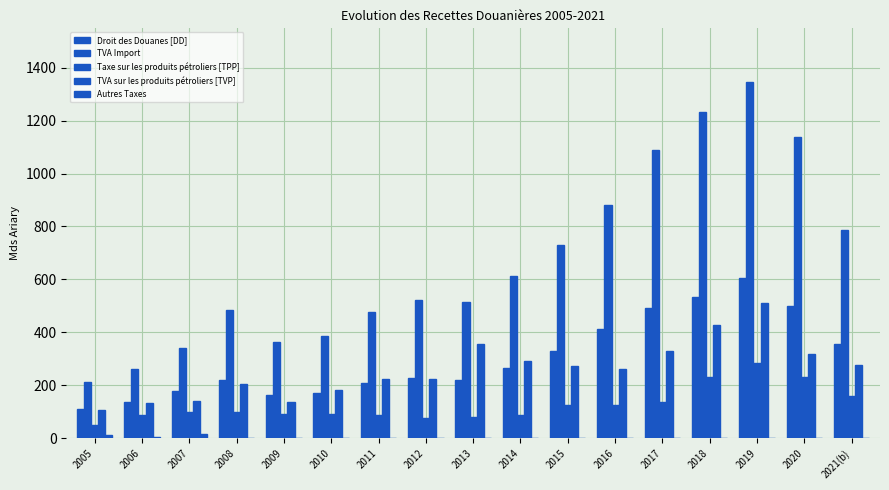

Are the bars grouped side by side (vs. stacked)?

Yes